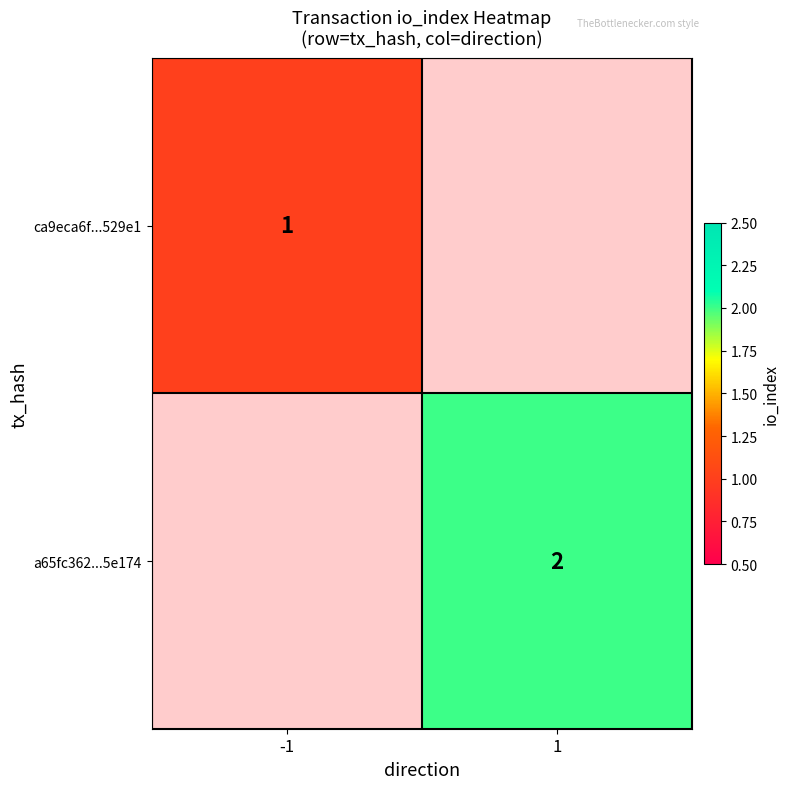

Which label corresponds to the largest value in the chart?

1